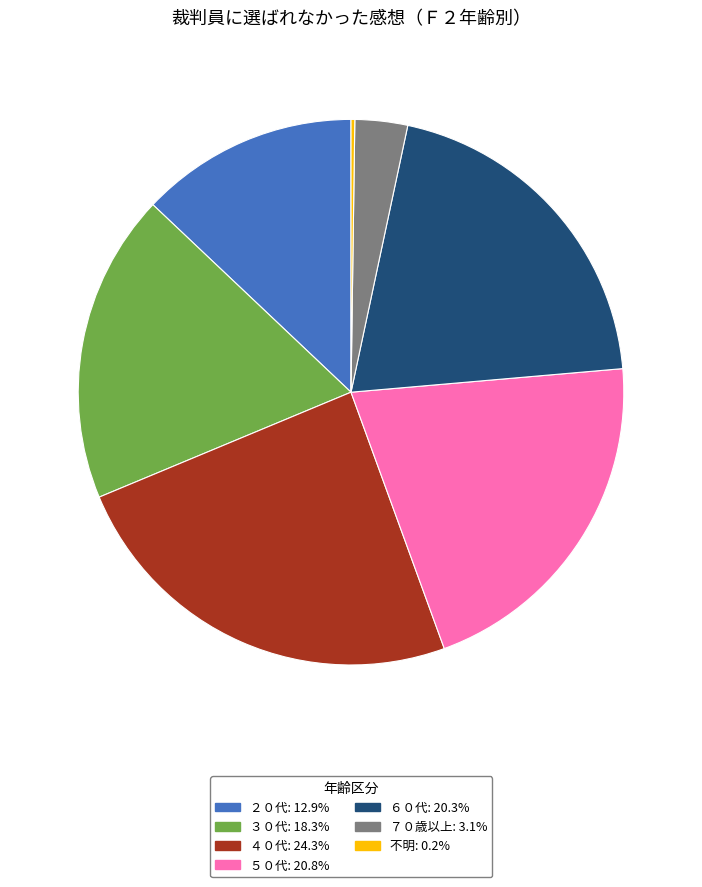

What is the largest slice in the pie chart?

４０代